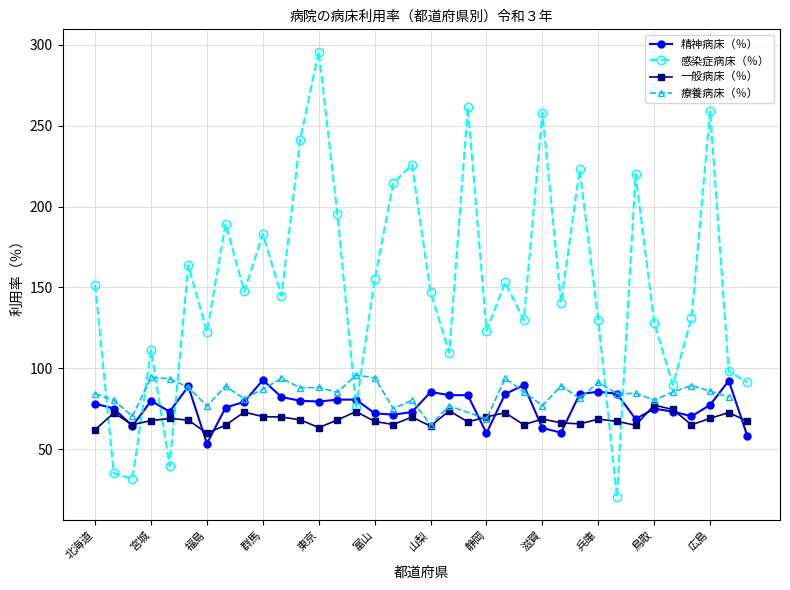

Which series ends up on top after the final intersection of 一般病床（％） and 精神病床（％）?

一般病床（％）